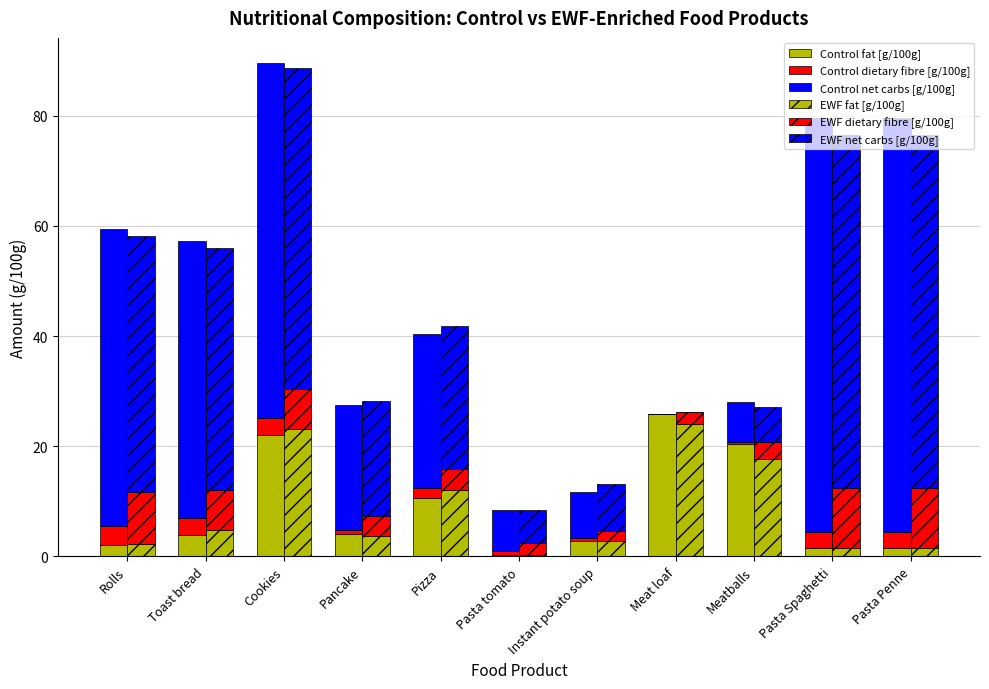

What is the label of the 10th bar from the right?

Toast bread